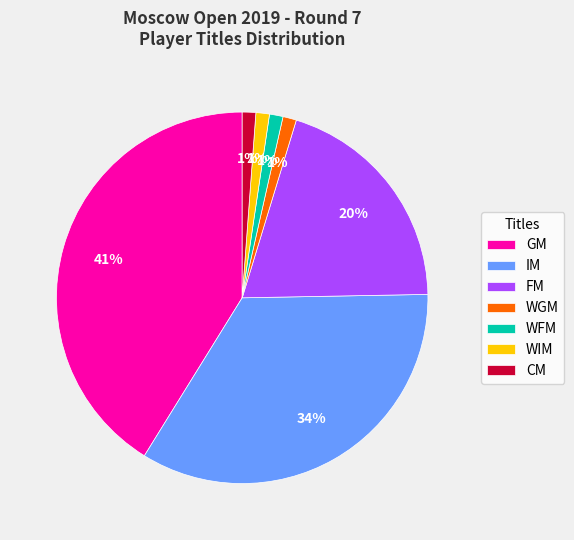

The WIM slice represents 9% of the pie. True or false?

False